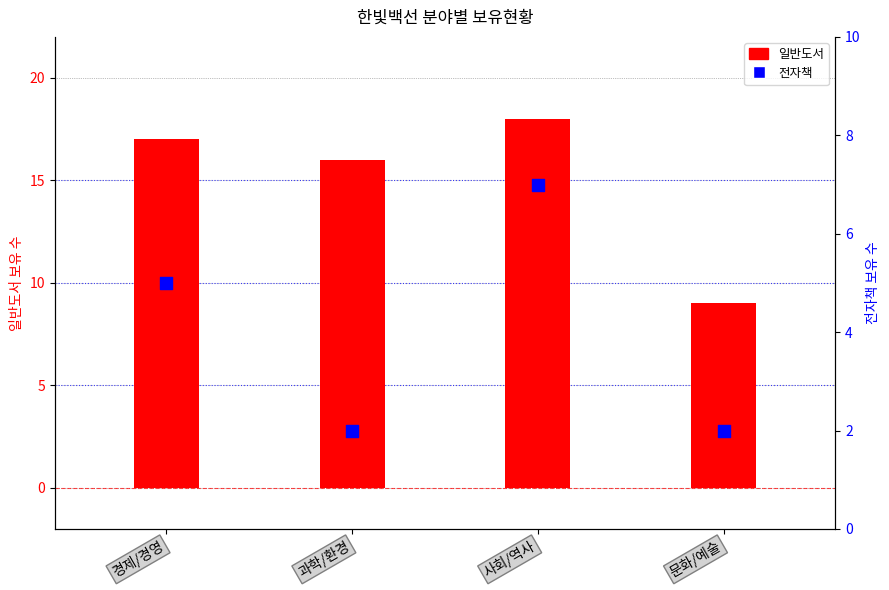

What are all the series names shown in the legend?

일반도서, 전자책